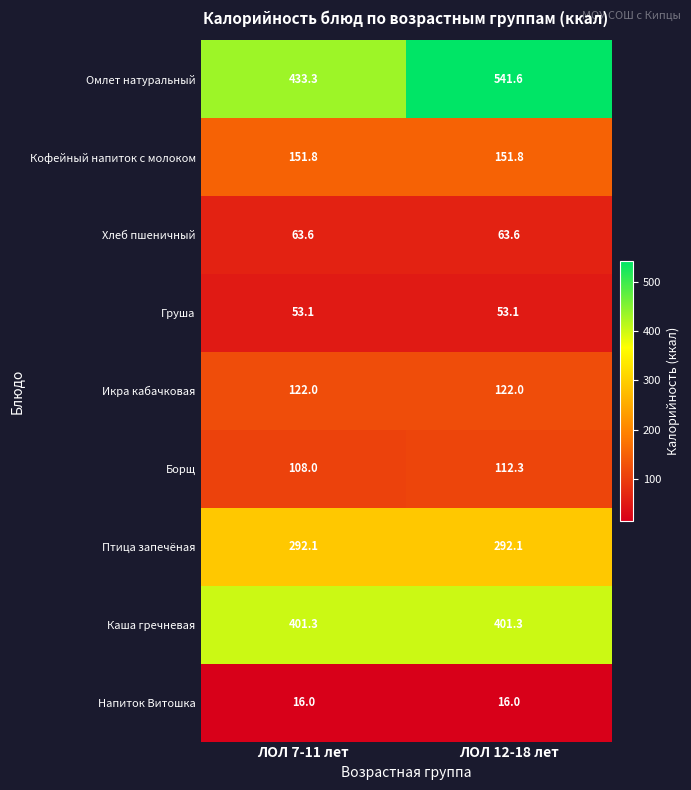

What is the sum of all Птица запечёная values?

584.2